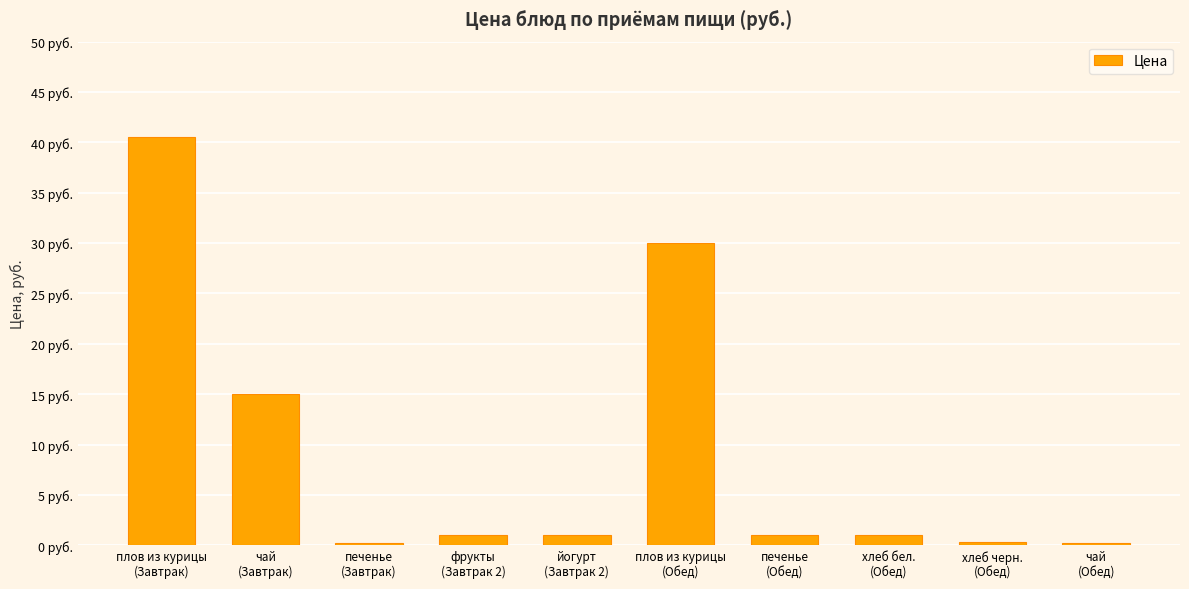

Are the bars horizontal?

No